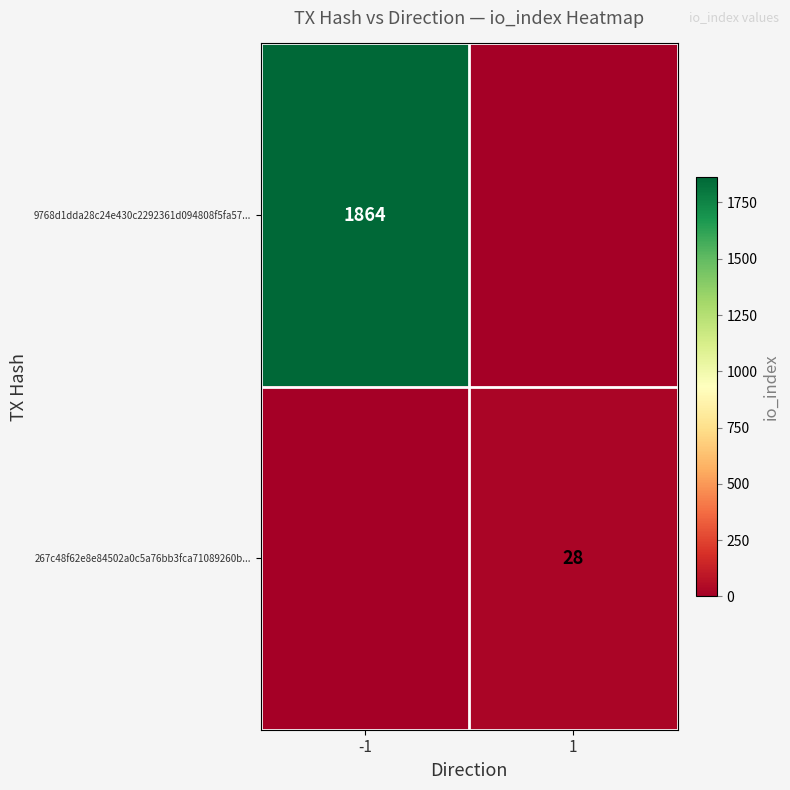

True or false: 267c48f62e8e84502a0c5a76bb3fca71089260b... has a value of 28 at 1.

True